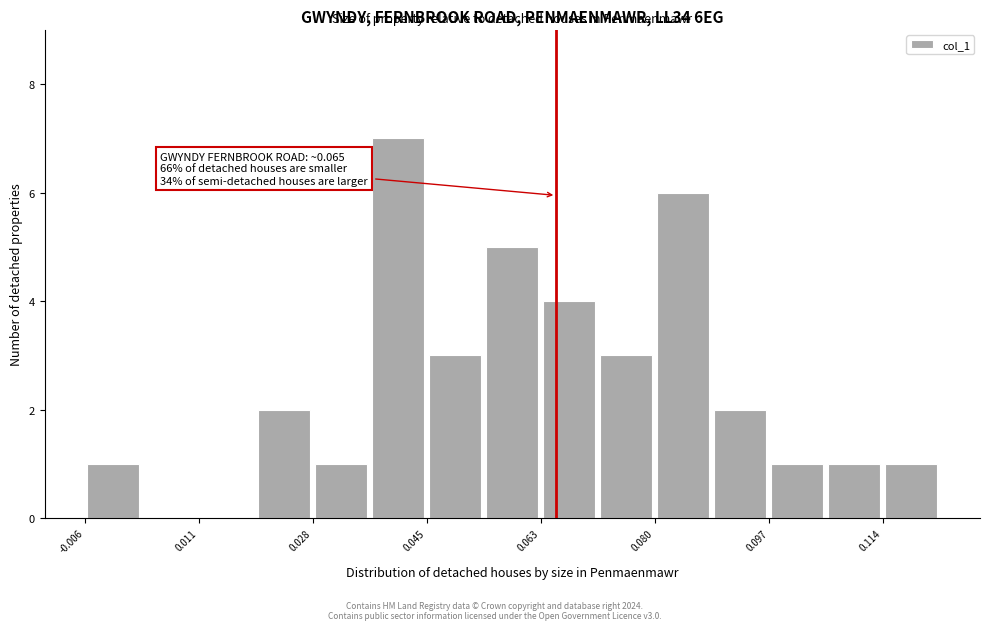

Which range on the x-axis has the tallest bar?

0.036 to 0.046